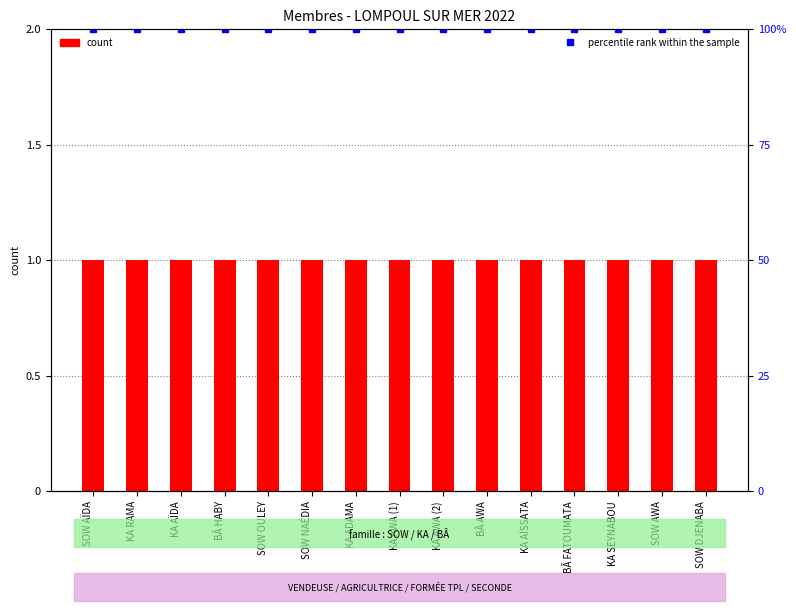

What is the sum of the percentile rank within the sample values at KA AÏDA and KA AWA (2)?

200